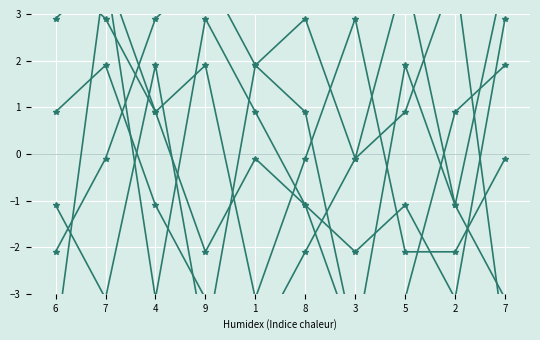

What is the sum of the col_5 values at 3 and 6?

0.8